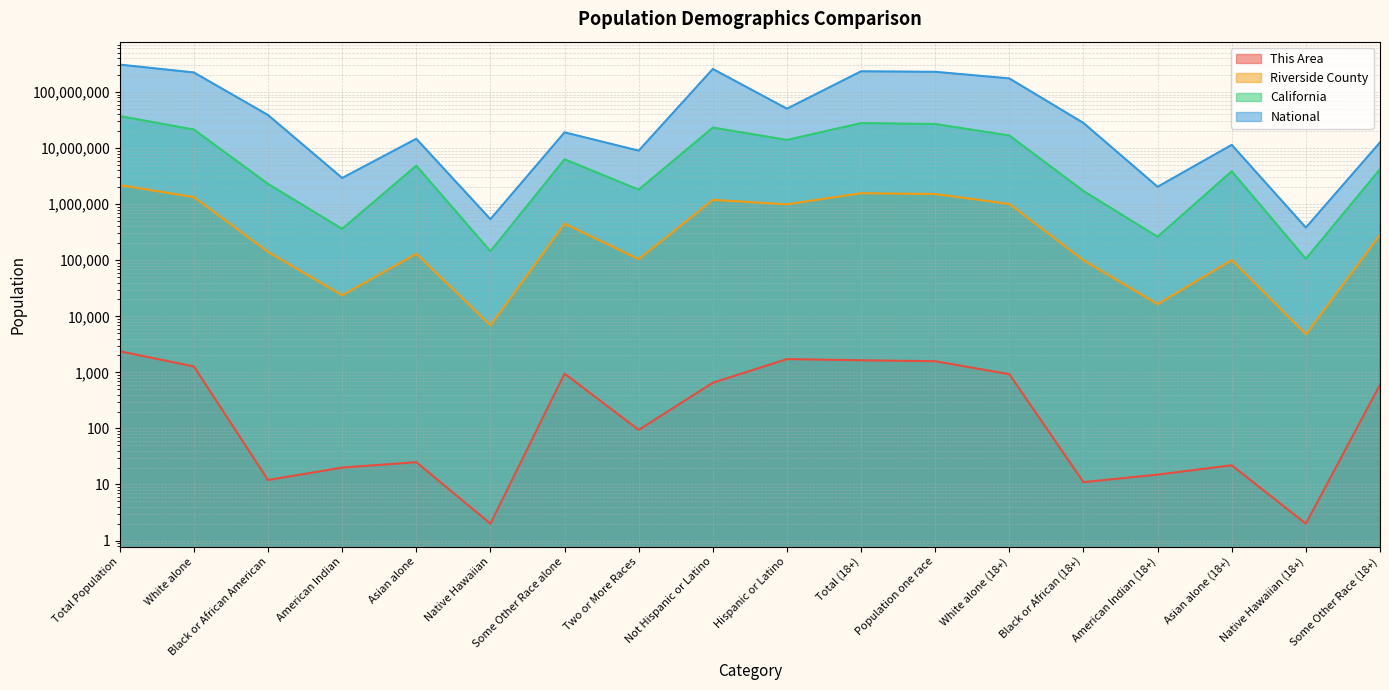

List the labels in order of Riverside County value, largest first.

Total Population, Total (18+), Population one race, White alone, Not Hispanic or Latino, White alone (18+), Hispanic or Latino, Some Other Race alone, Some Other Race (18+), Black or African American, Asian alone, Two or More Races, Asian alone (18+), Black or African (18+), American Indian, American Indian (18+), Native Hawaiian, Native Hawaiian (18+)